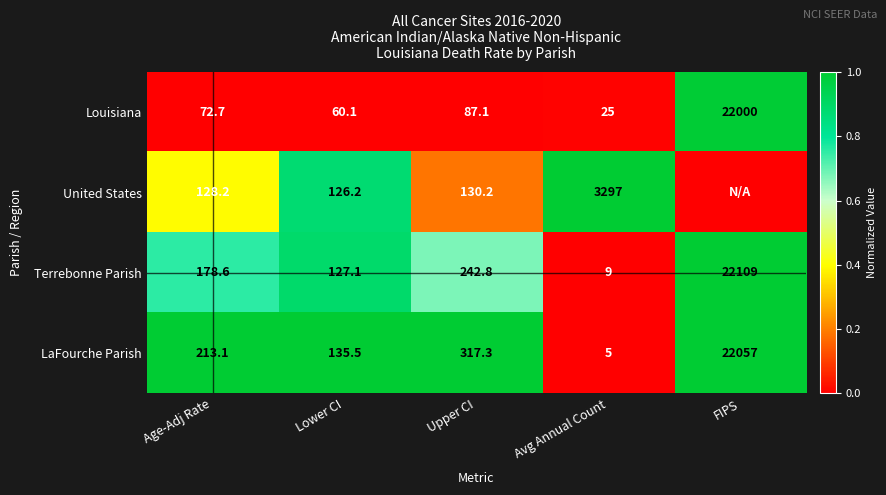

At which label does LaFourche Parish reach its minimum?

Avg Annual Count